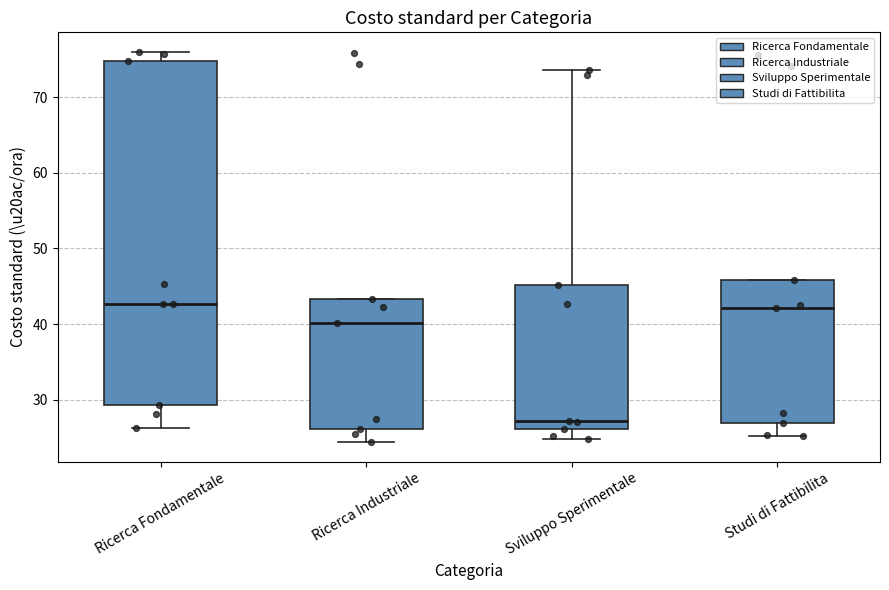

Where is the lower edge of the box for Ricerca Fondamentale on the y-axis? The values are not printed on the chart, so give them approximately, as read against the axis.

29